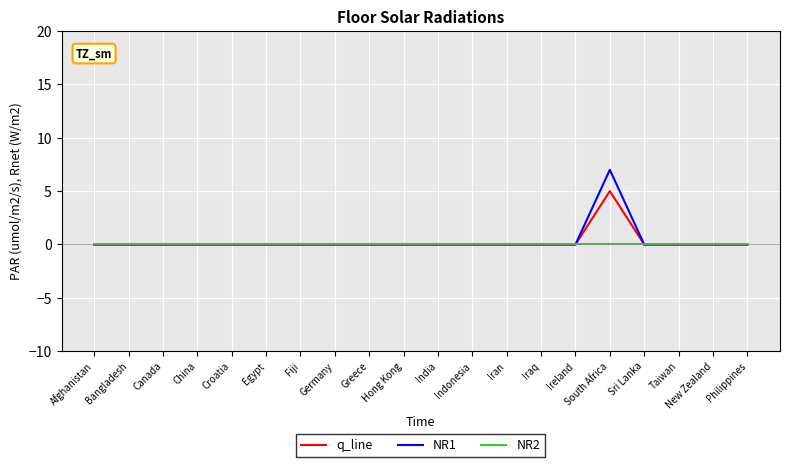

At which category is the sum across all series the highest?

South Africa